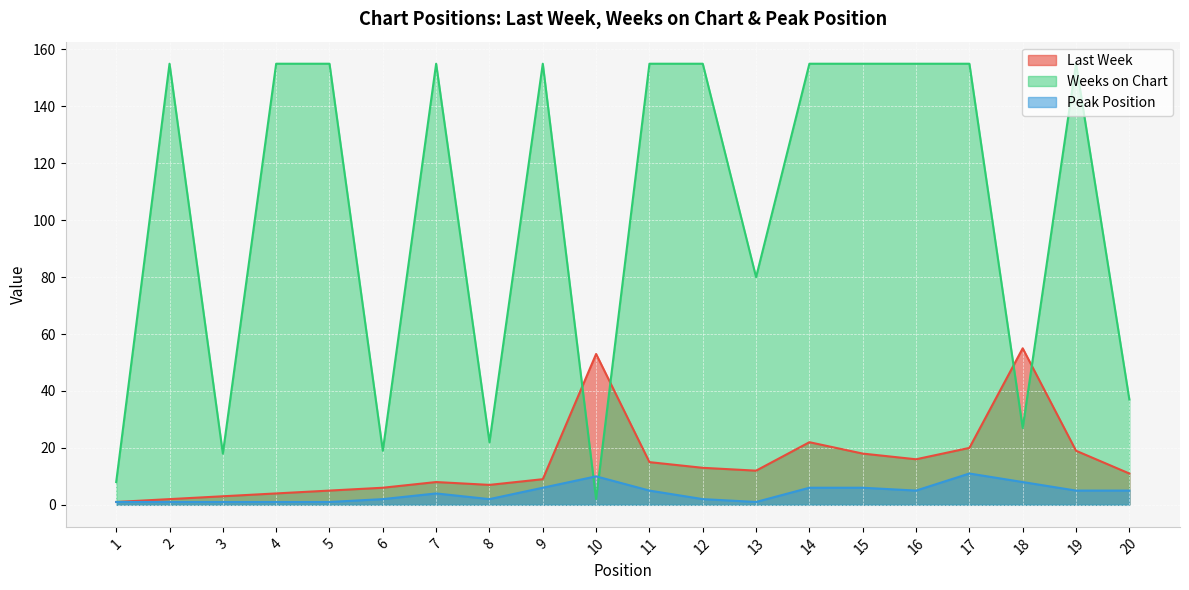

What is the sum of the Peak Position values at 13 and 16?

6